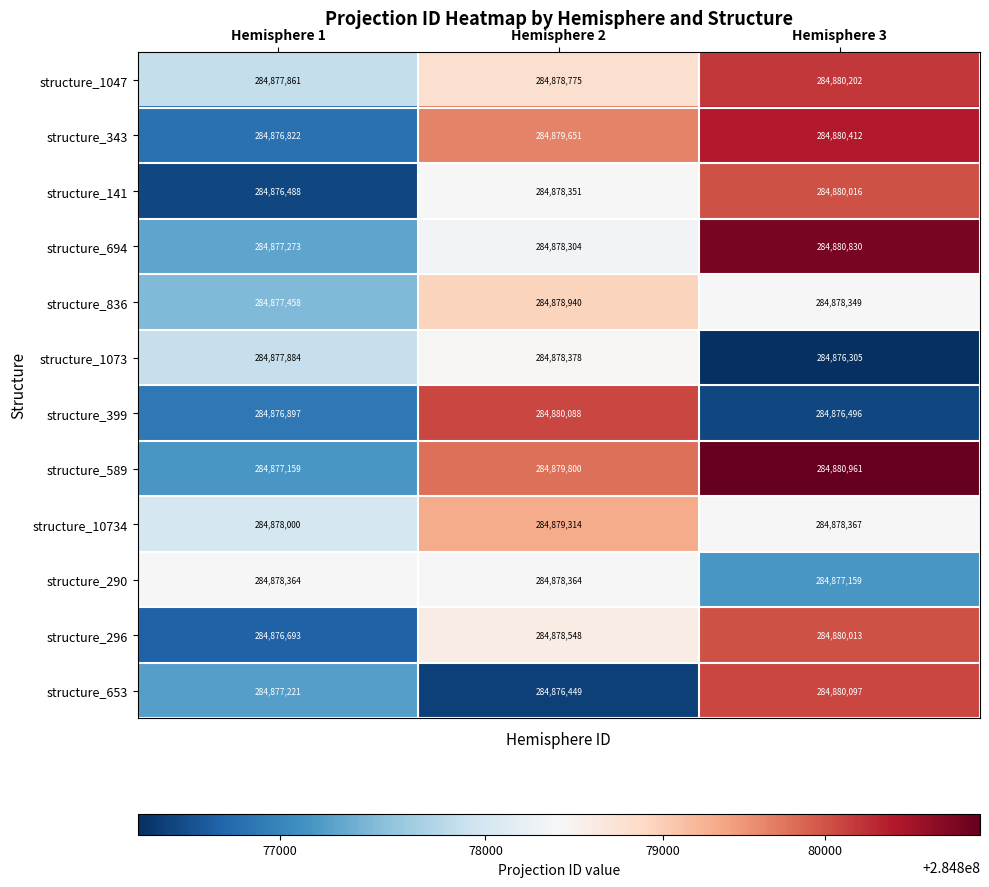

How many structure_296 values are between 284876693 and 284880013?

3